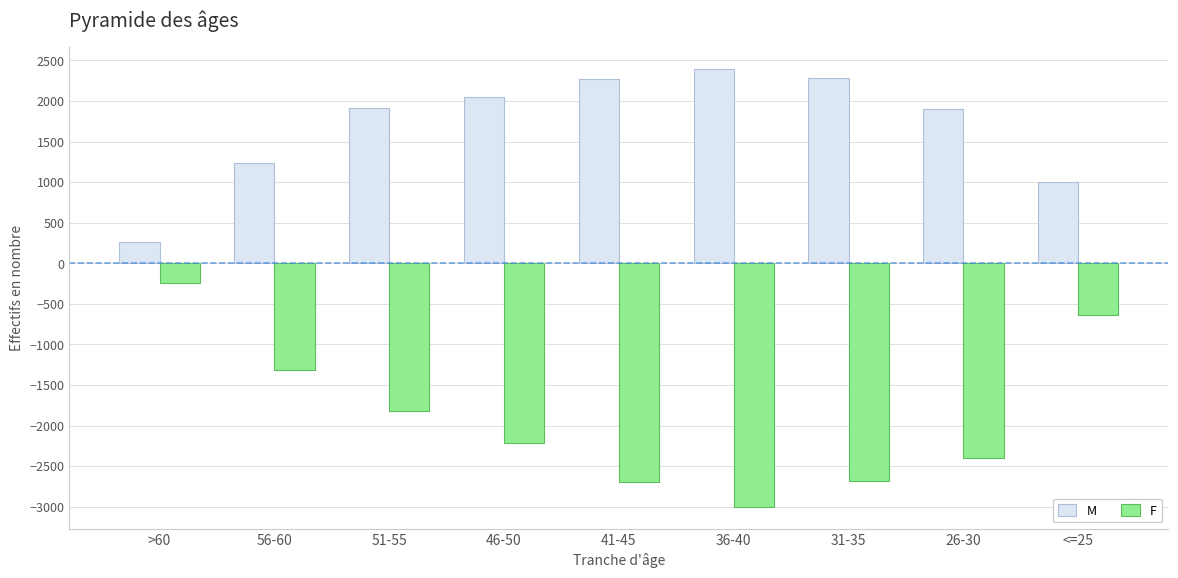

True or false: M has a value of 1322 at 46-50.

False